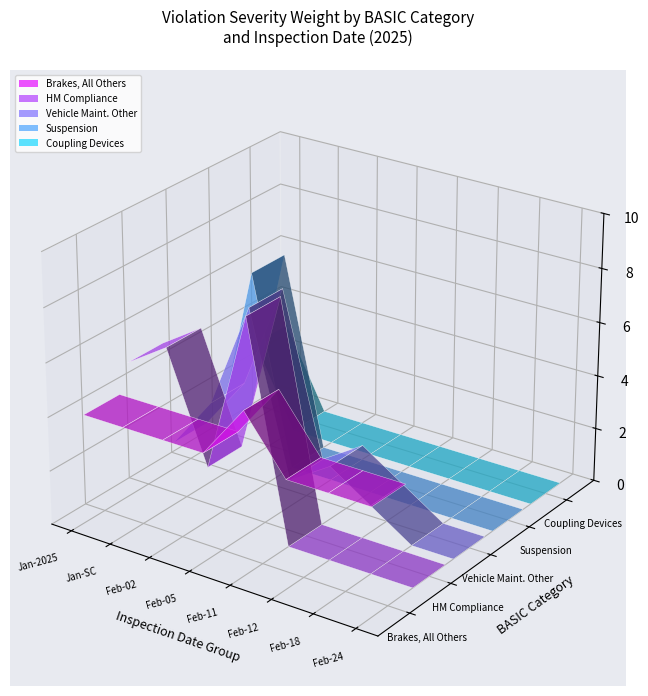

The value of Vehicle Maint. Other at 7 is 0. True or false?

True